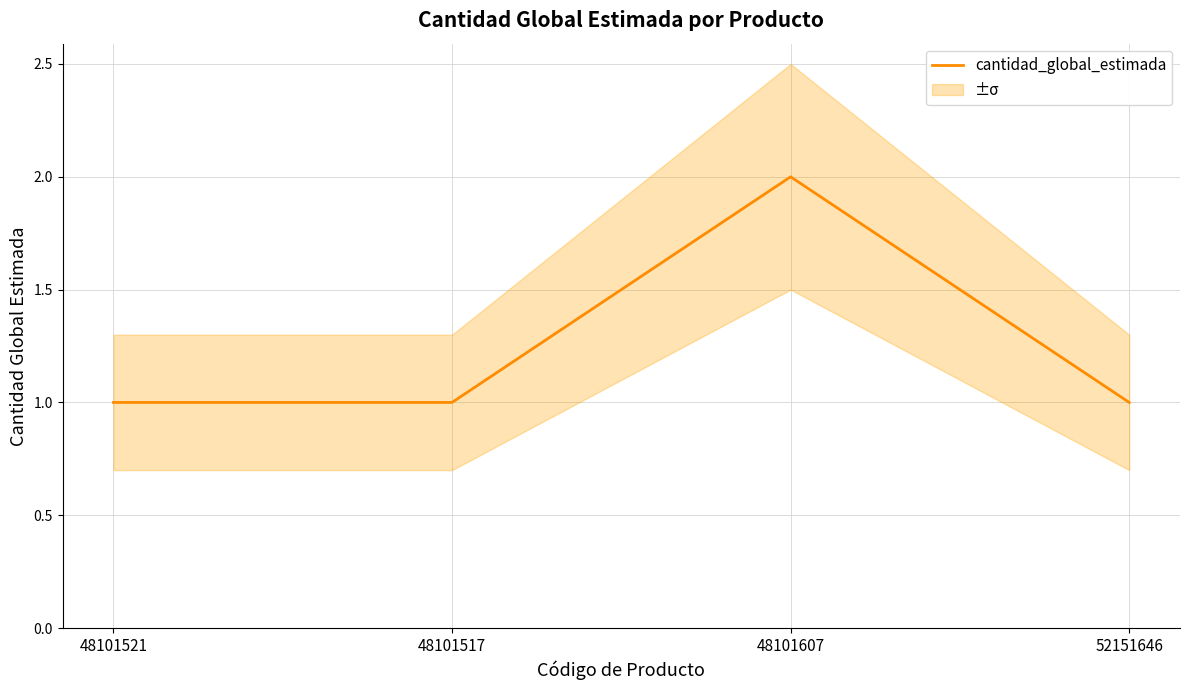

Approximately how many times larger is the value at 48101521 compared to 48101517?

1.0